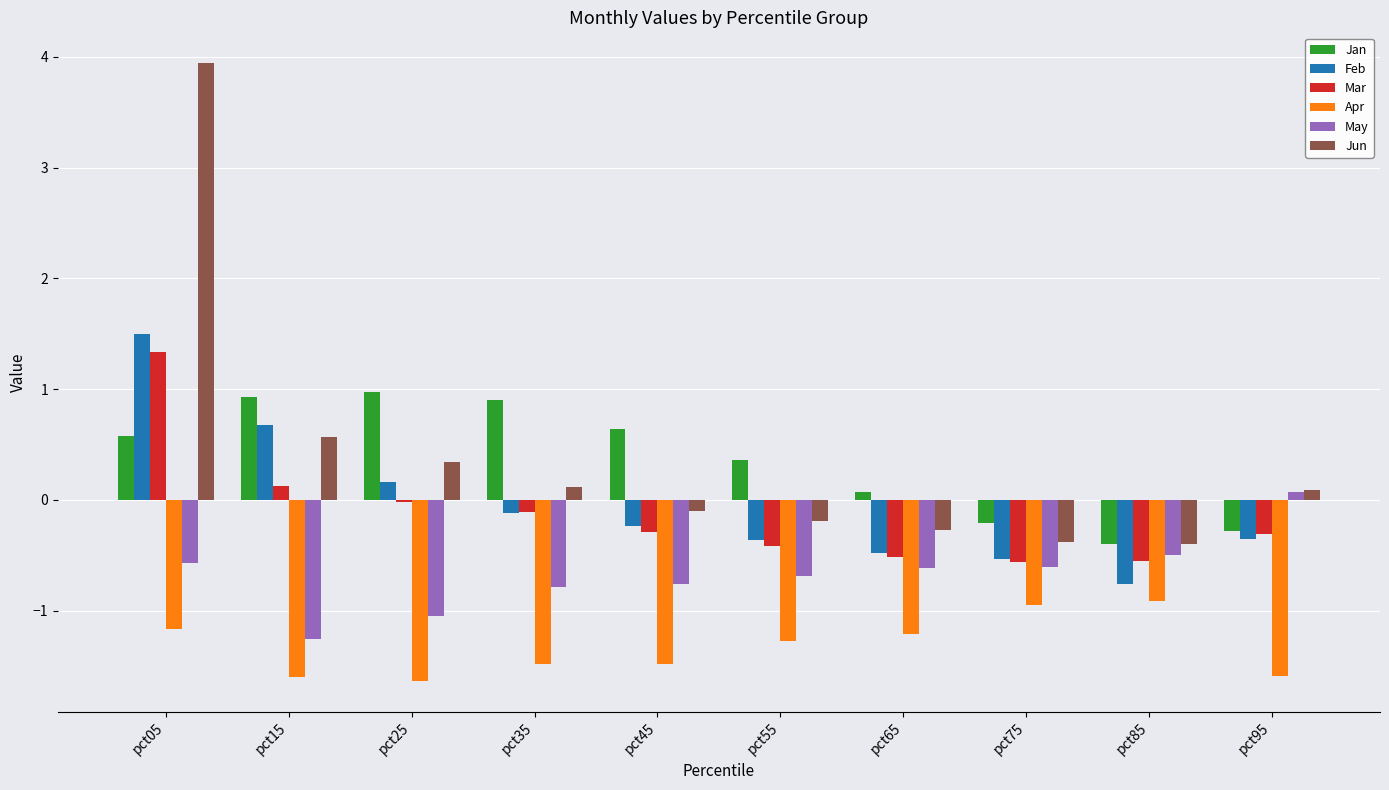

What is the sum of the Mar values at pct75 and pct95?

-0.9